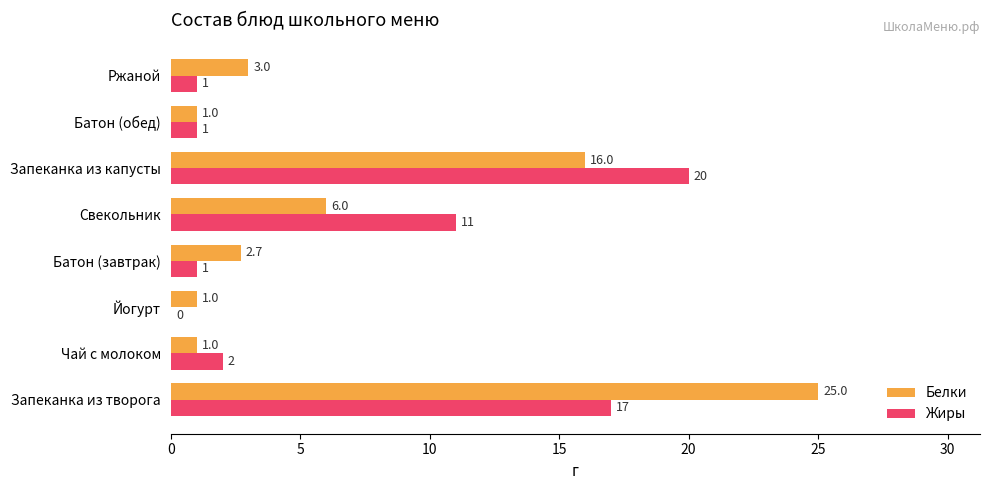

What is the sum of all Жиры values?

53.0